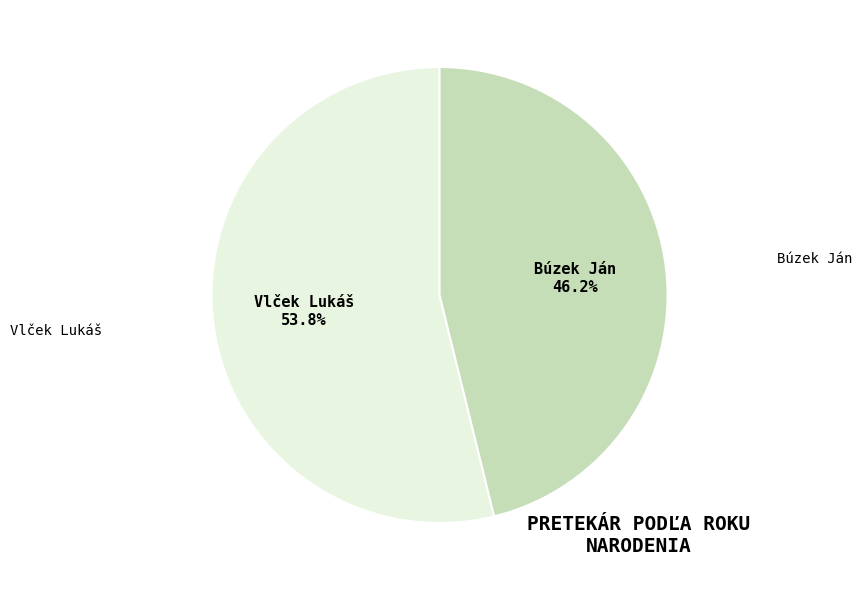

Does Búzek Ján represent more than half of the total?

No